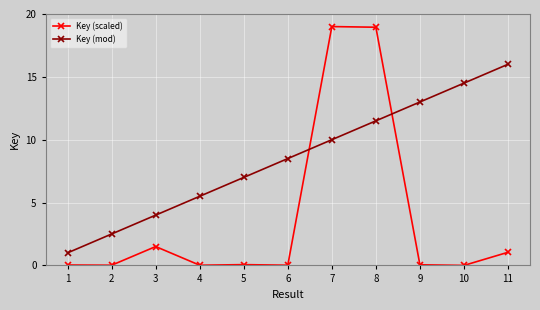

Which series has the largest total across all categories?

Key (mod)